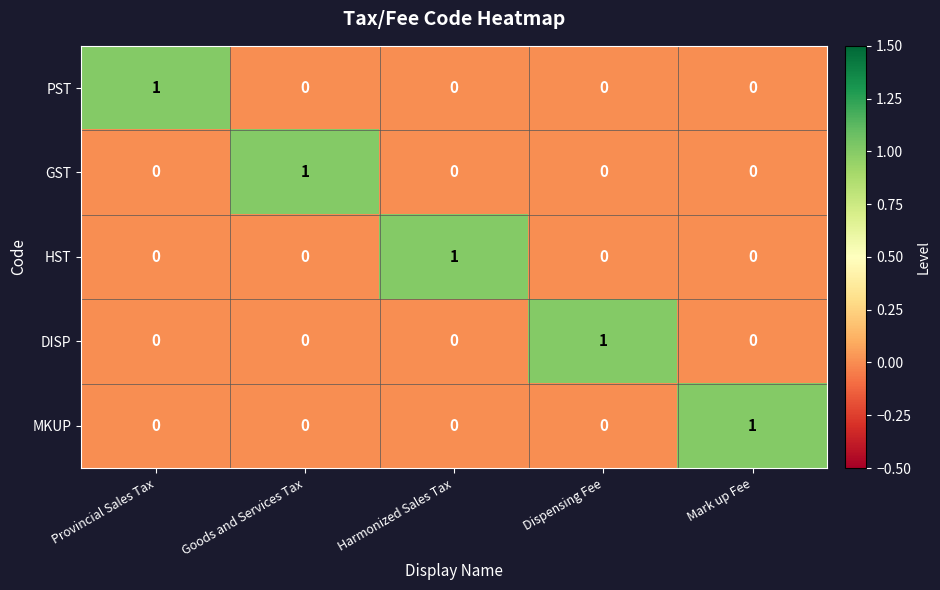

The value of GST at Goods and Services Tax is 1. True or false?

True